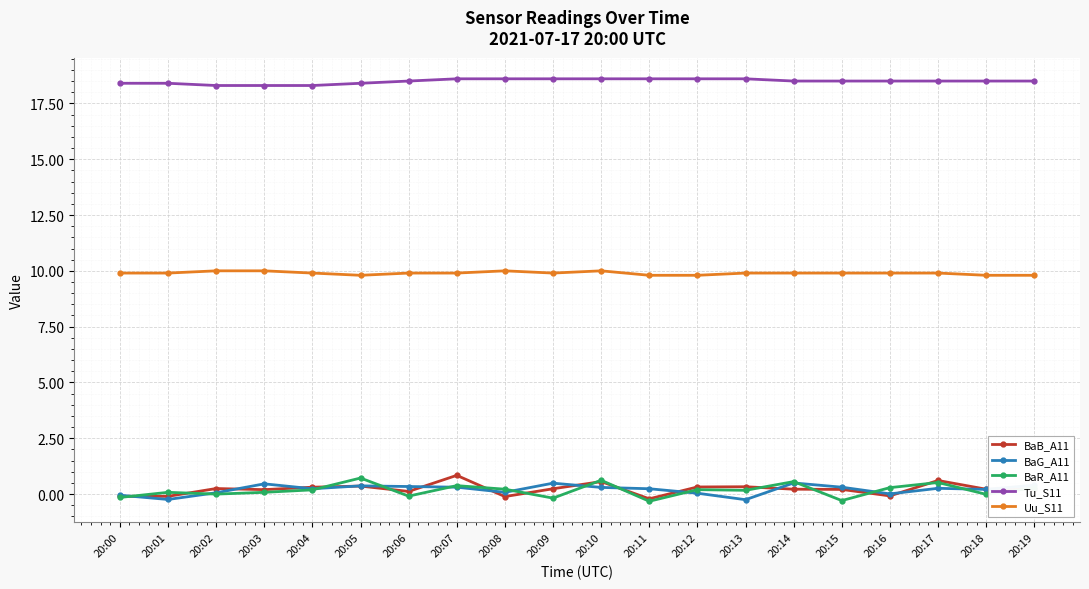

True or false: BaB_A11 and Tu_S11 cross at least once.

False